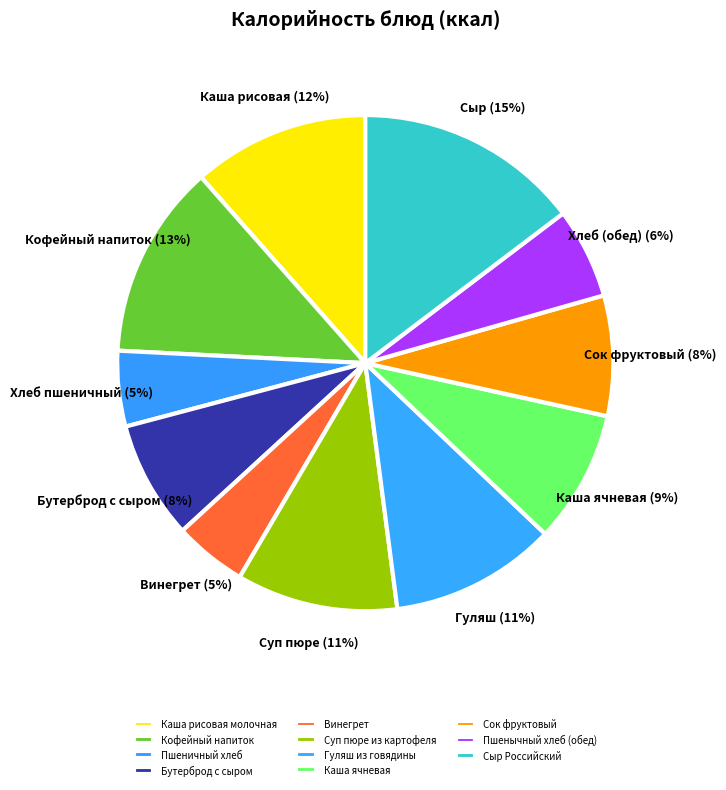

Is there any slice that represents more than half of the pie?

No